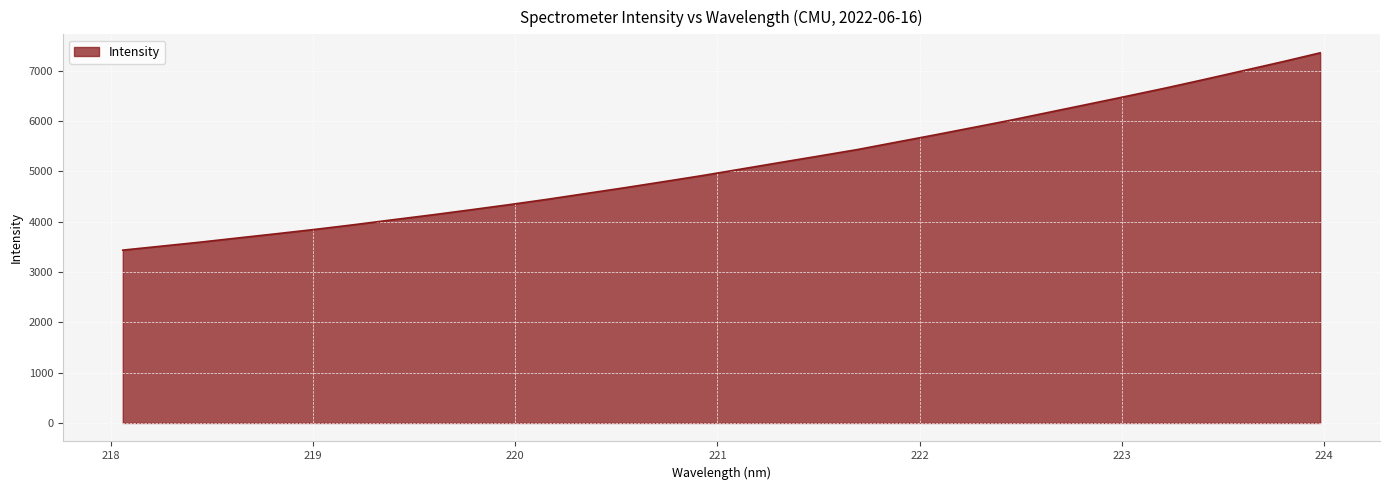

What is the greatest value displayed?

7352.6